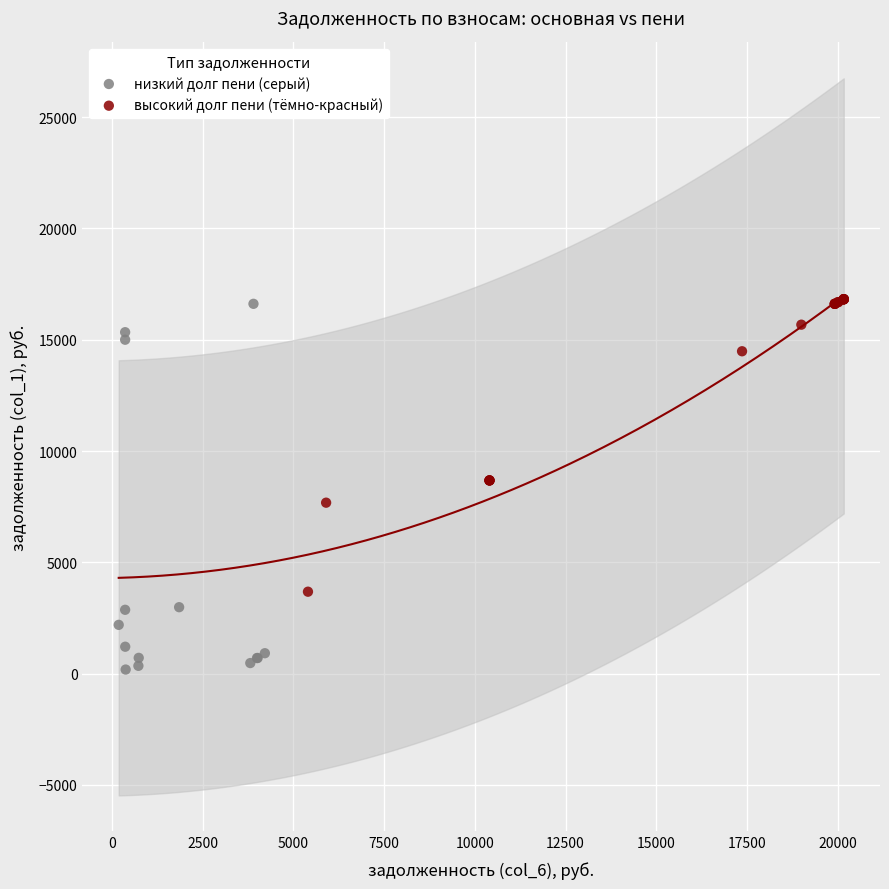

Which series contains the lowest Y value?

низкий долг пени (серый)